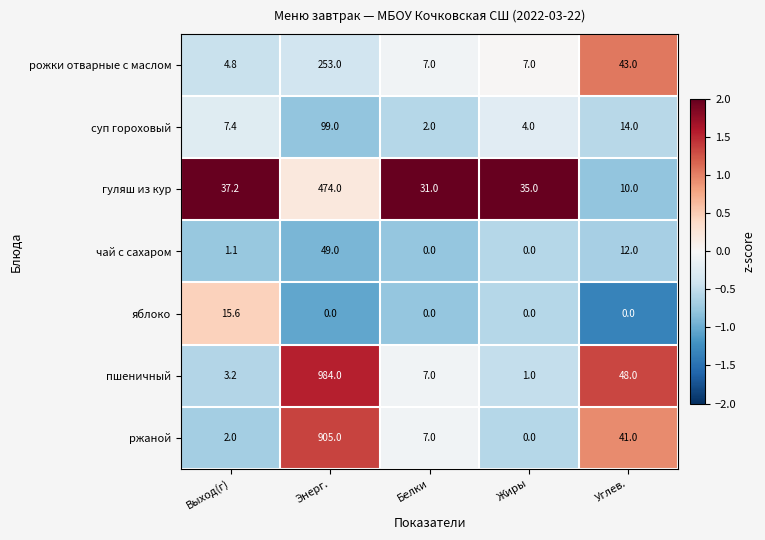

What is the maximum value shown in the chart?

984.0